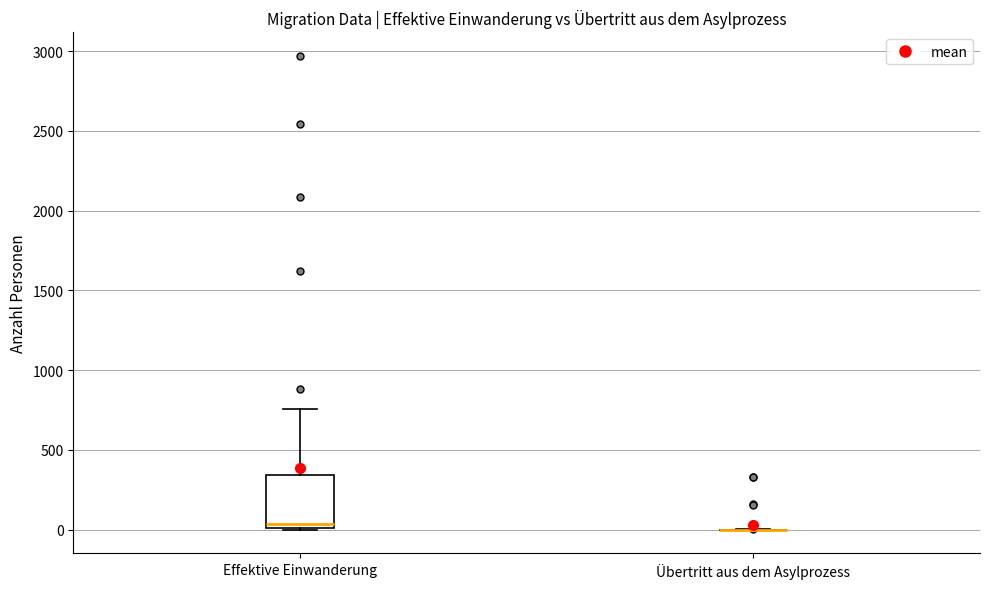

Which box is the tallest, from its lower edge to its upper edge?

Effektive Einwanderung